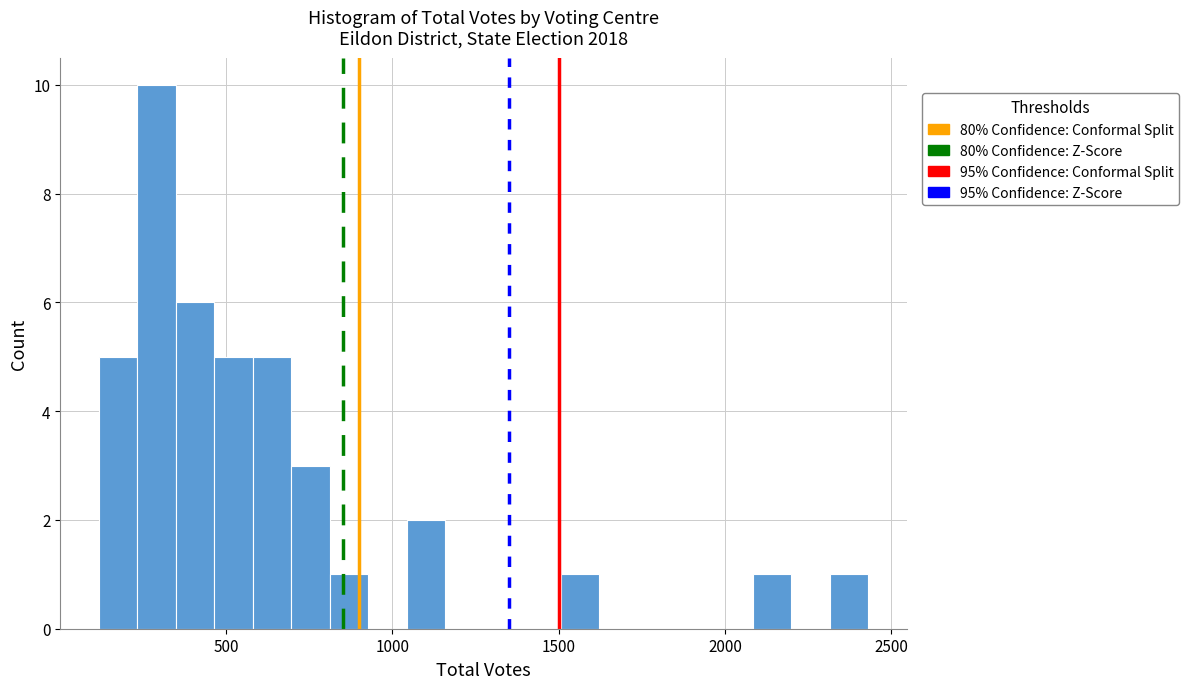

Around what value on the x-axis is the tallest bar? Give the approximate position of its centre, as read against the axis.

300